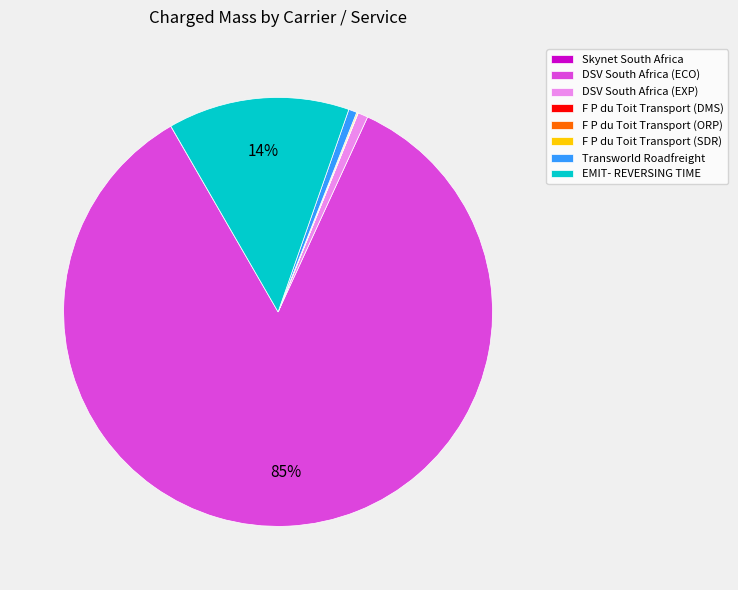

True or false: EMIT- REVERSING TIME accounts for 14% of the total.

True